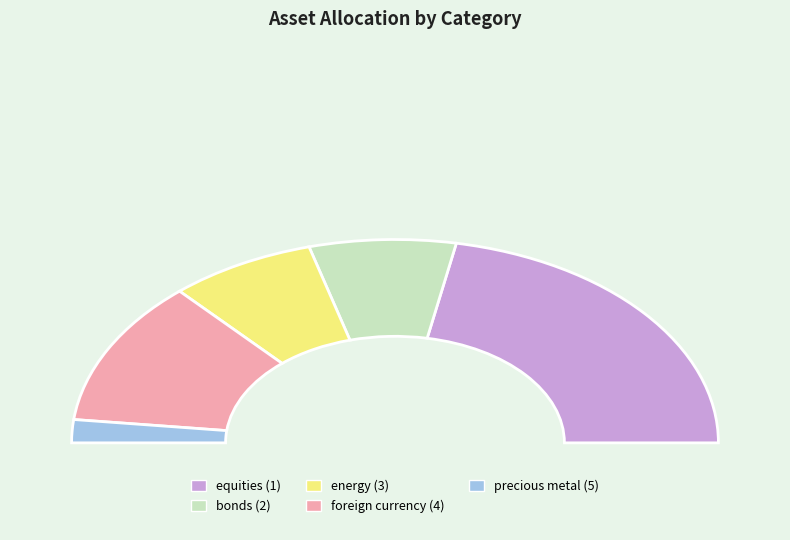

Which has a higher value, foreign currency (4) or bonds (2)?

foreign currency (4)